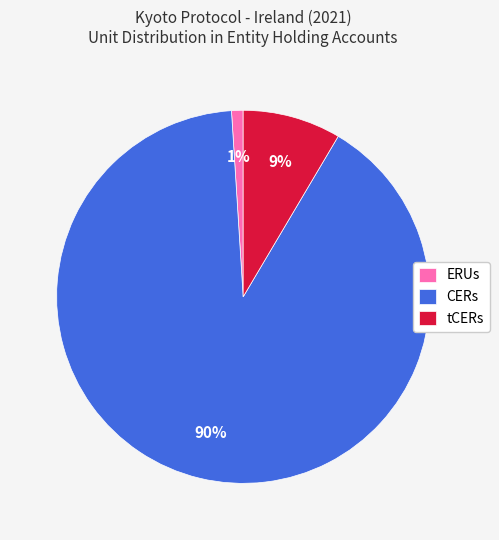

Rank the categories by value from highest to lowest.

CERs, tCERs, ERUs